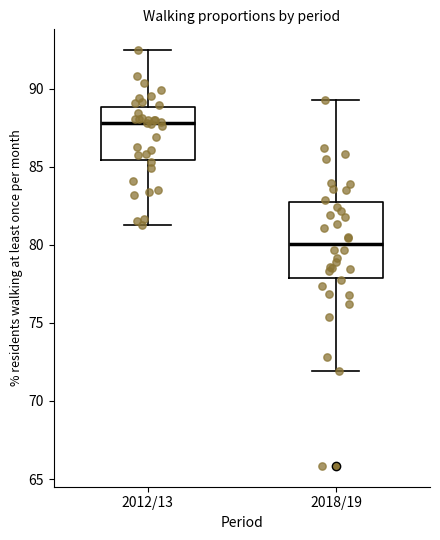

Comparing the boxes themselves (not the whiskers), which one is the tallest?

2018/19